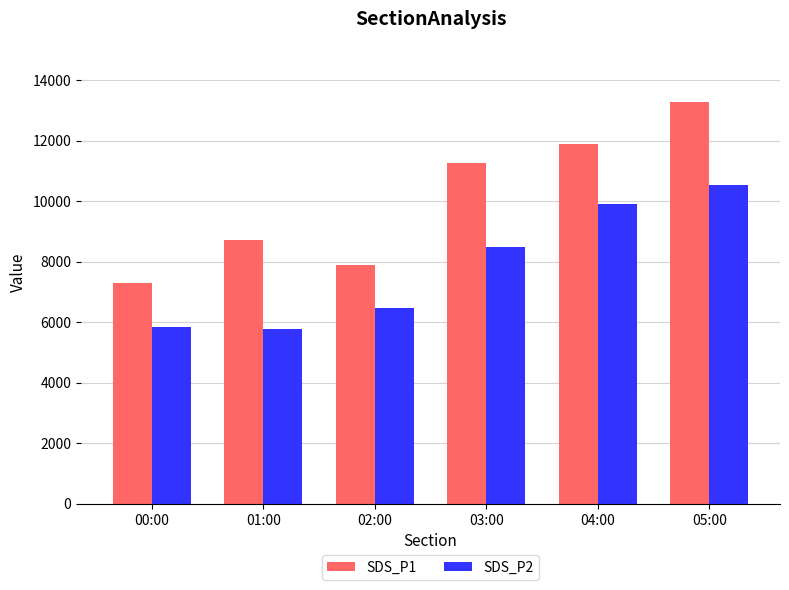

What is the difference between the highest and lowest values at 02:00?

1430